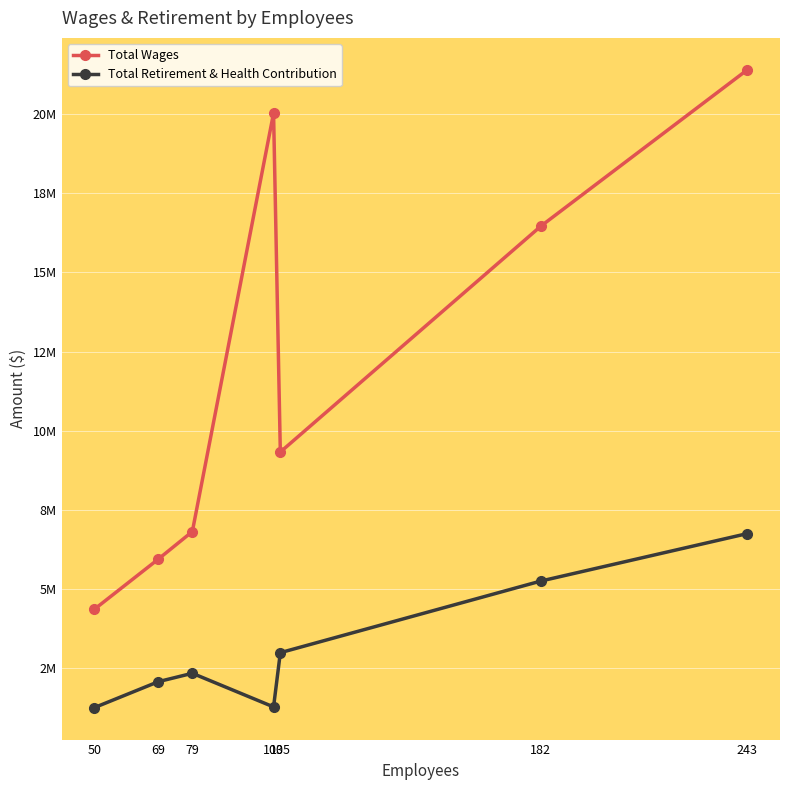

Reading left to right, transcribe all the data shown in this chart.

Total Wages: 4343862.0	5939192.3	6806049.0	20038953.4	9321805.4	16466923.0	21411078.4
Total Retirement & Health Contribution: 1235520.0	2059769.4	2323446.0	1259727.3	2975421.5	5241688.8	6741878.5